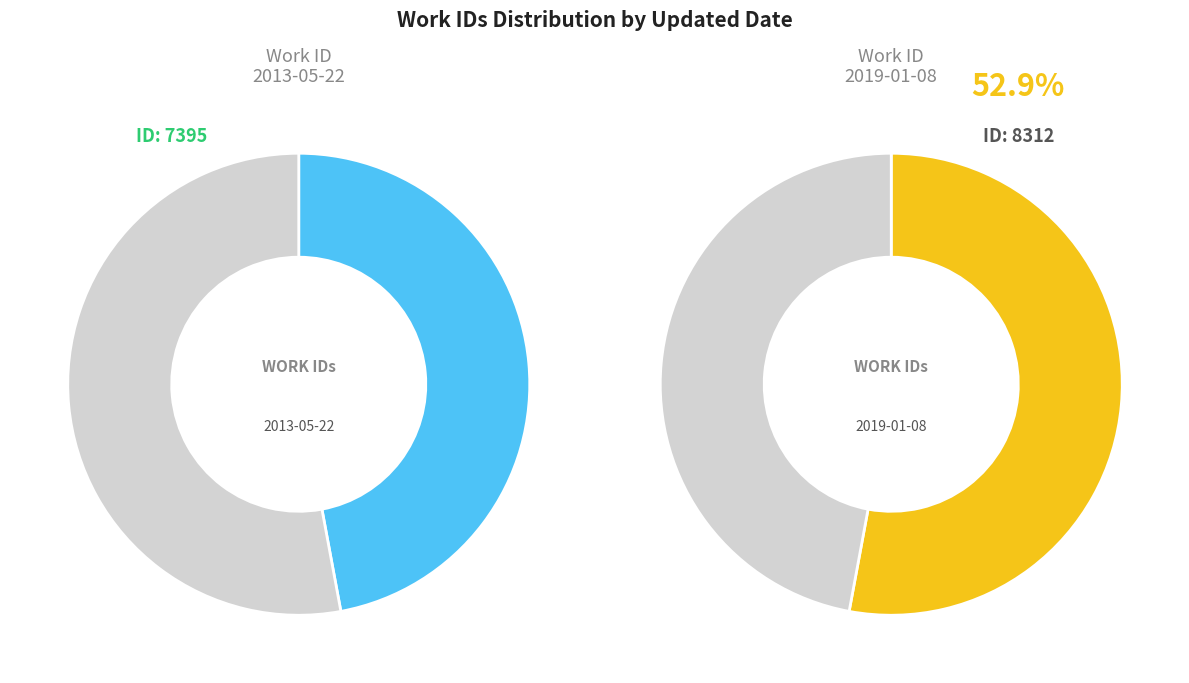

How many segments does this pie chart have?

2